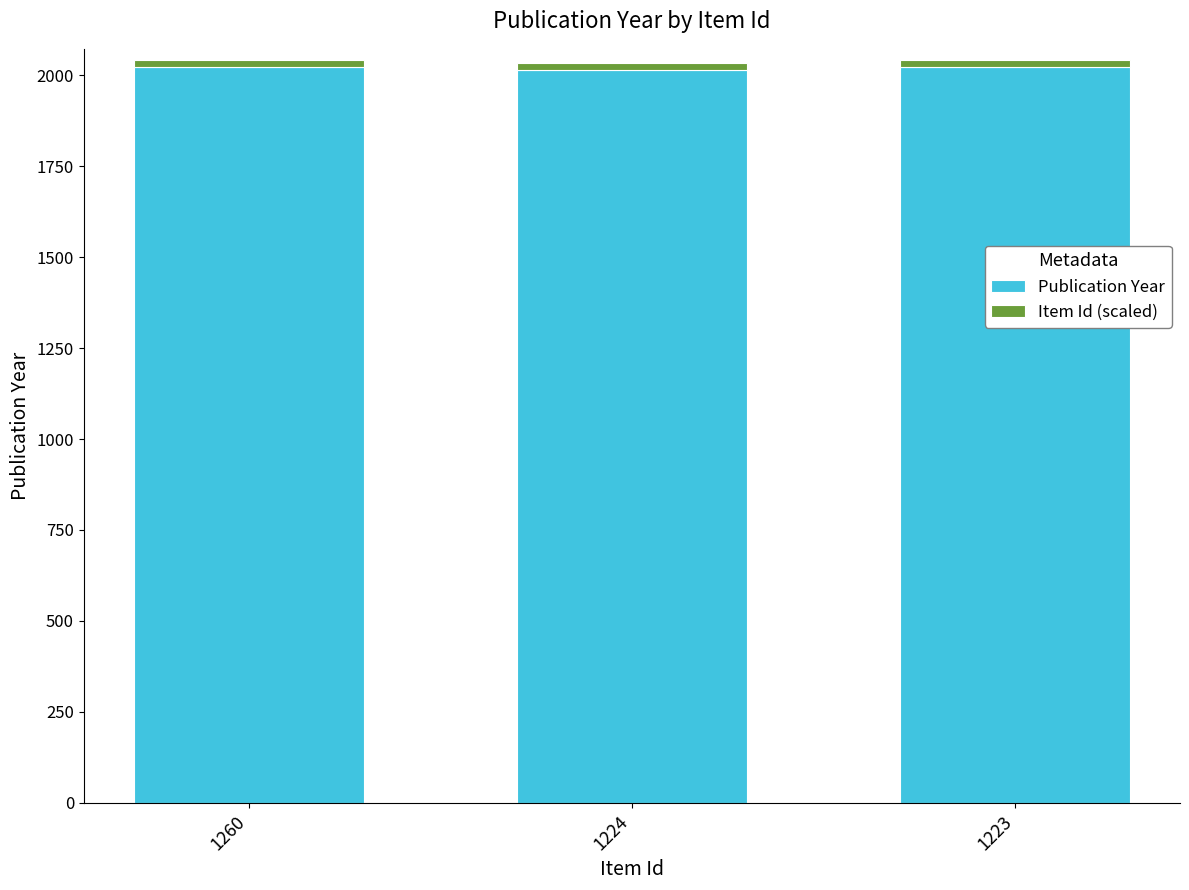

Is it true that Publication Year equals 2023.0 at 1260?

True